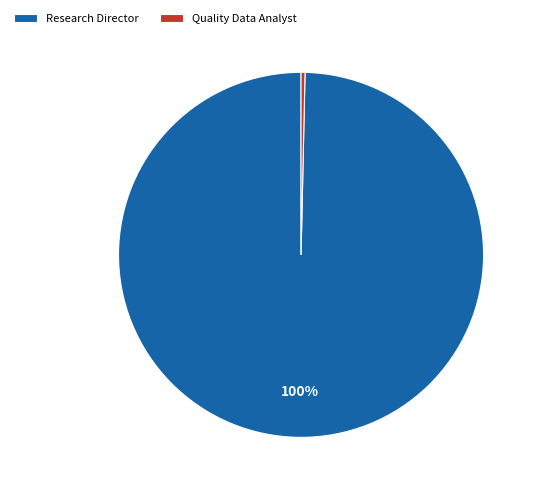

Which has a higher value, Quality Data Analyst or Research Director?

Research Director